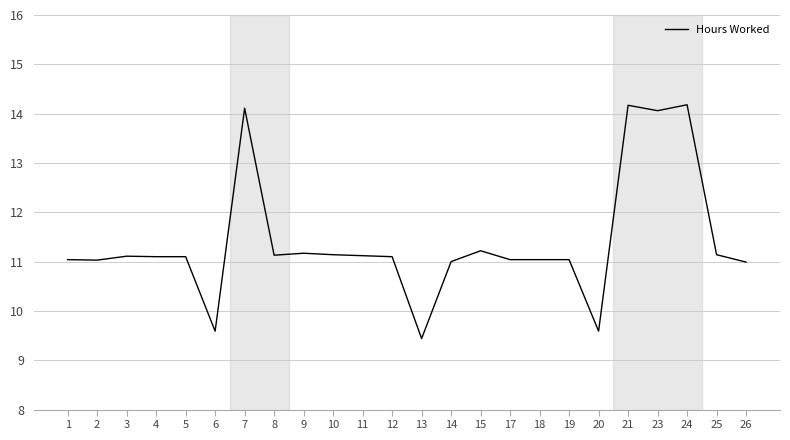

What is the average value?

11.4